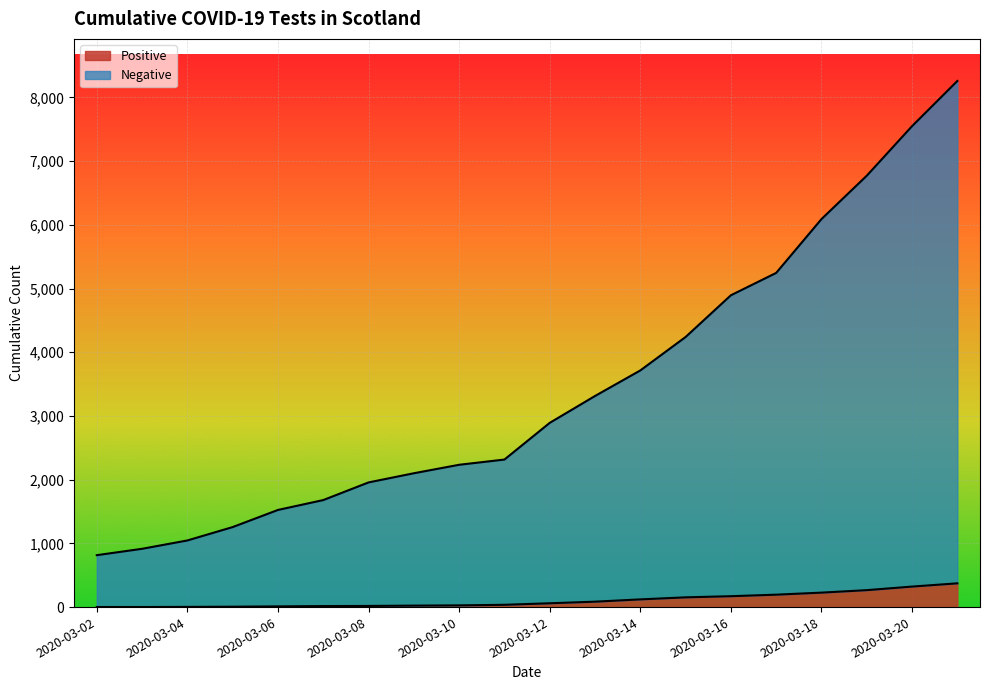

True or false: Positive and Negative cross at least once.

False